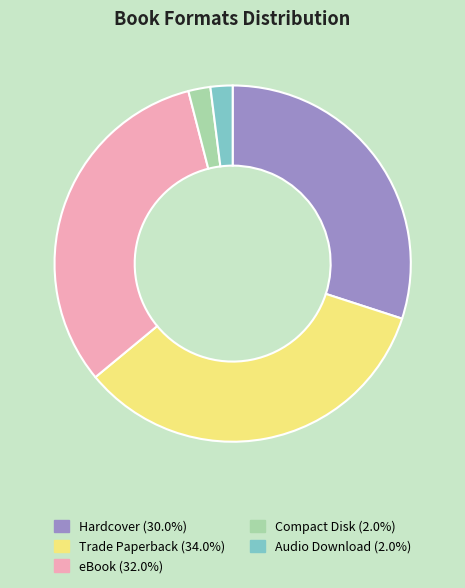

Which category has the biggest portion of the pie?

Trade Paperback